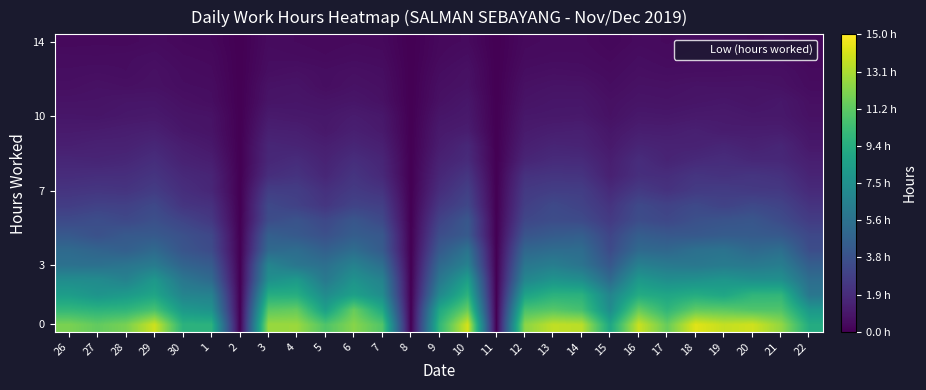

Count the number of data series in this chart.

20